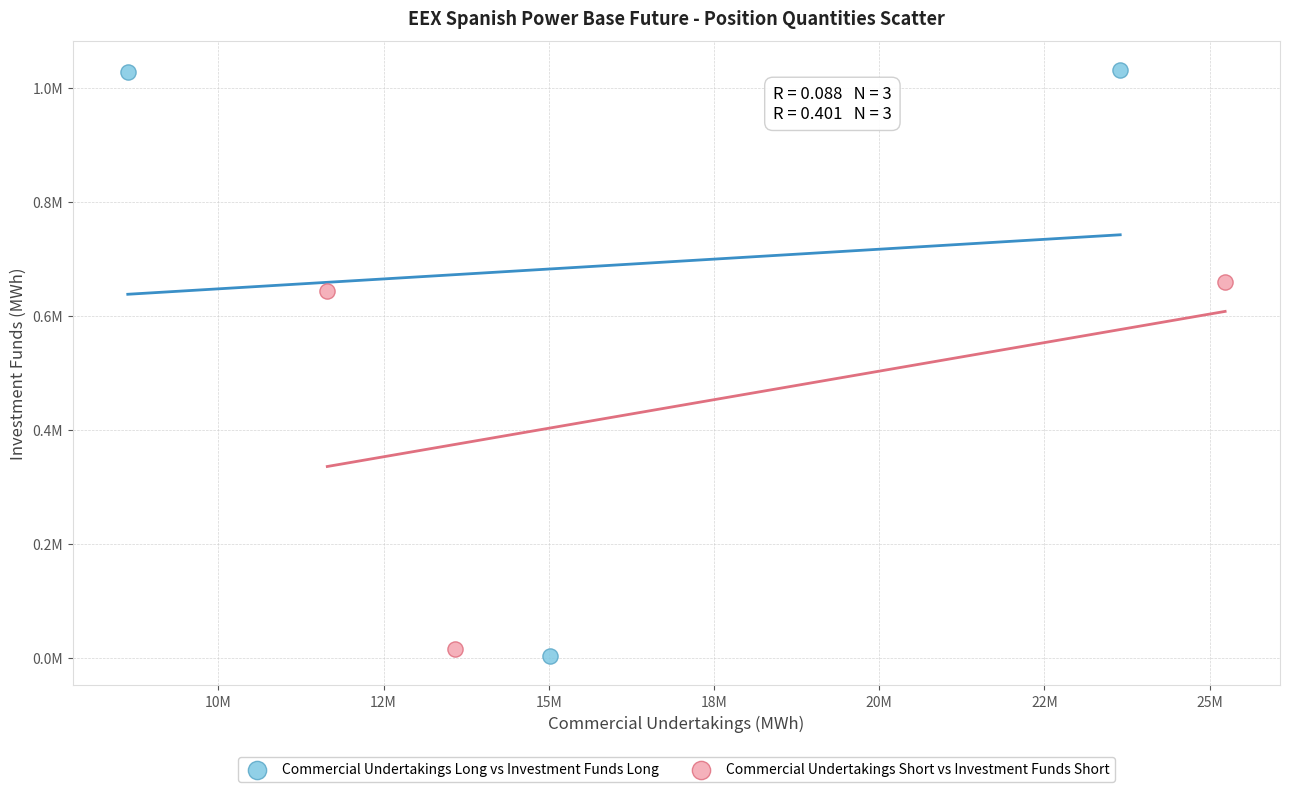

What are all the series names shown in the legend?

Commercial Undertakings Long vs Investment Funds Long, Commercial Undertakings Short vs Investment Funds Short